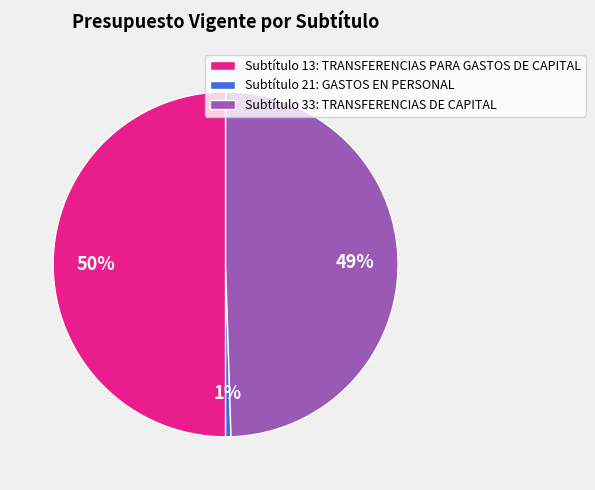

To the nearest percent, what is the combined percentage of Subtítulo 33: TRANSFERENCIAS DE CAPITAL and Subtítulo 13: TRANSFERENCIAS PARA GASTOS DE CAPITAL?

99%